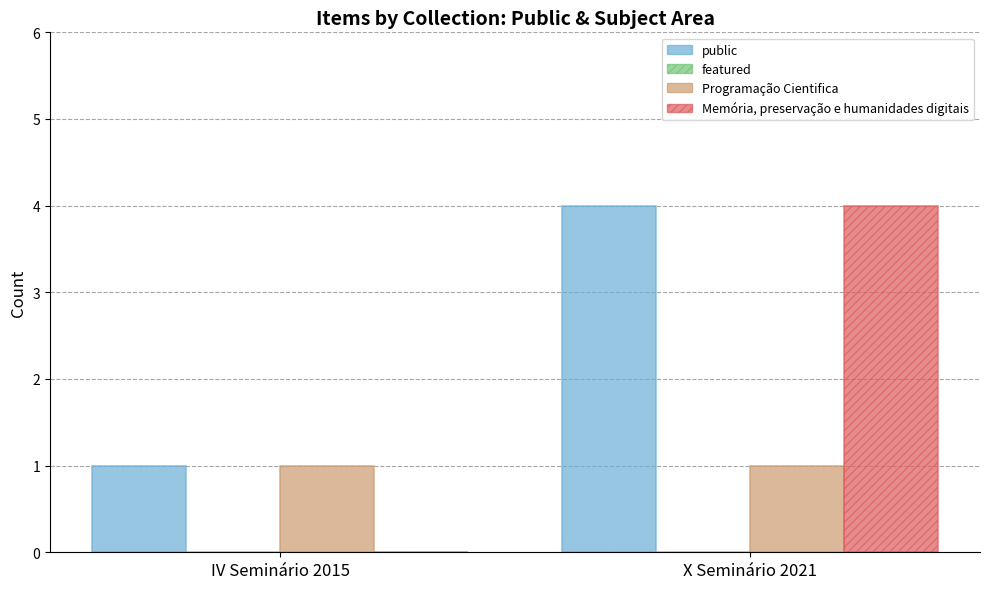

At which label is public closest to 2?

IV Seminário 2015